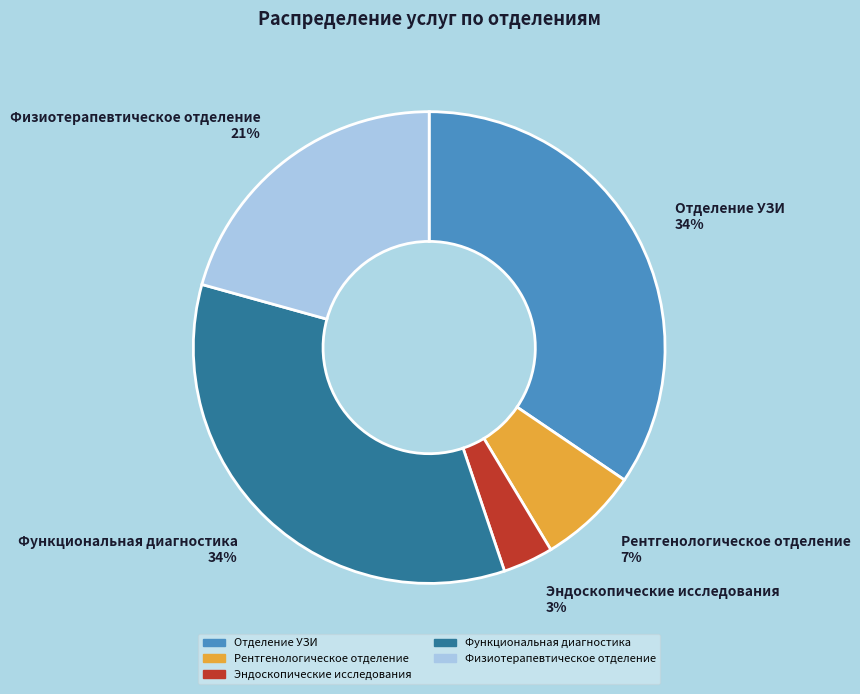

Is the sum of Рентгенологическое отделение and Эндоскопические исследования greater than half?

No